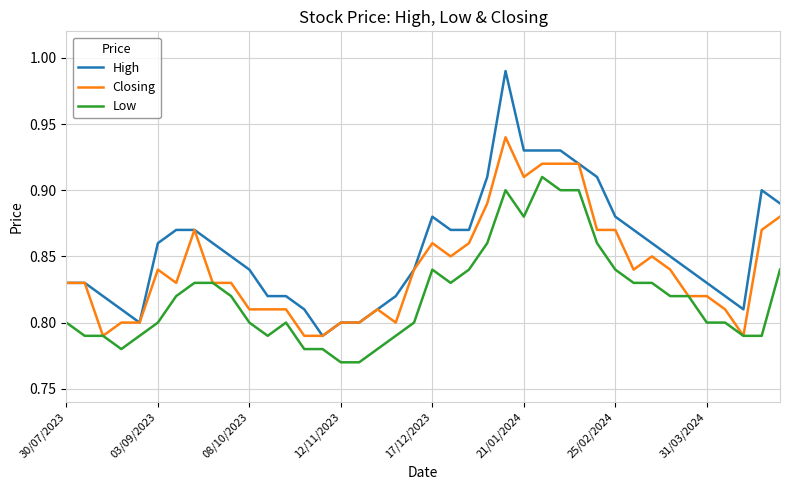

Does the chart have visible grid lines?

Yes